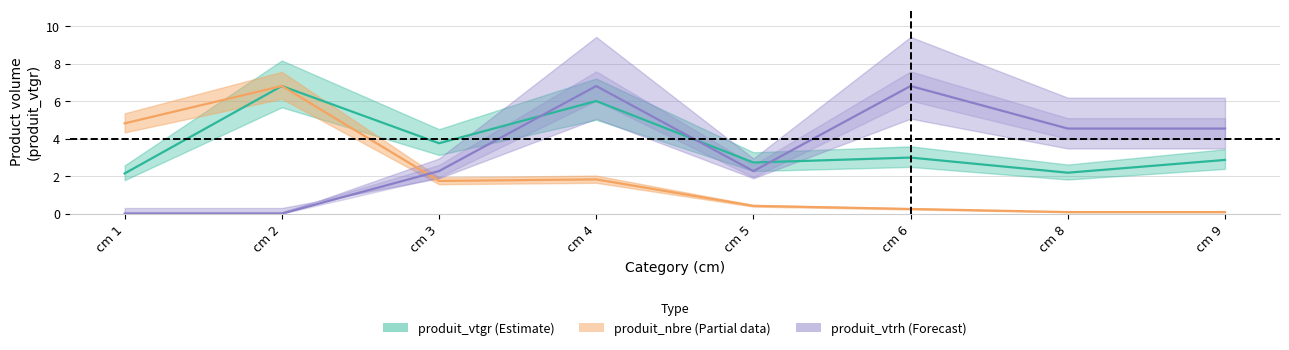

What is the greatest value displayed?

6.8